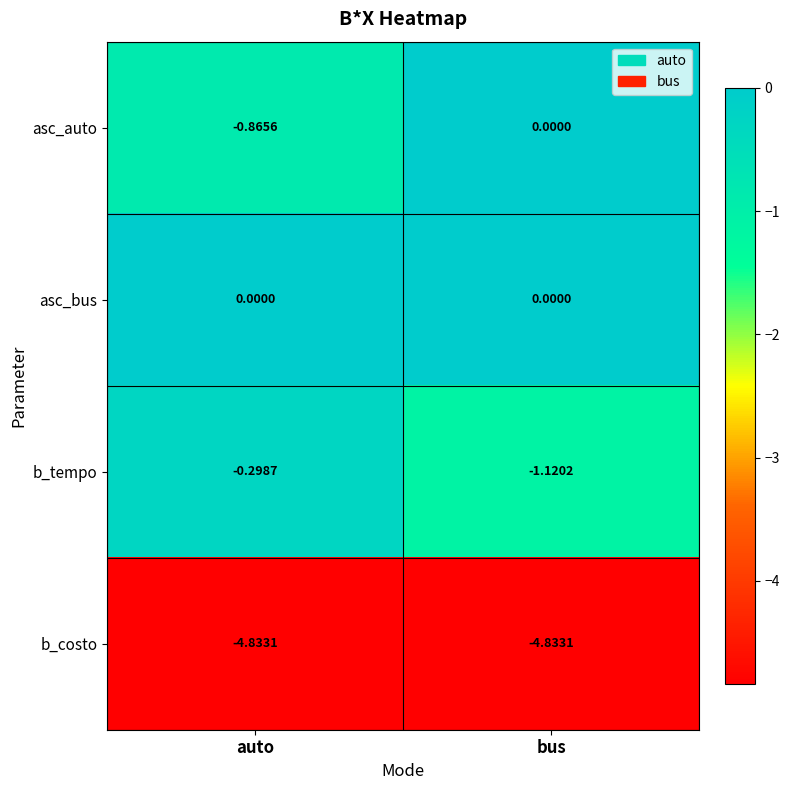

Between auto and bus, which series saw the biggest shift?

asc_auto